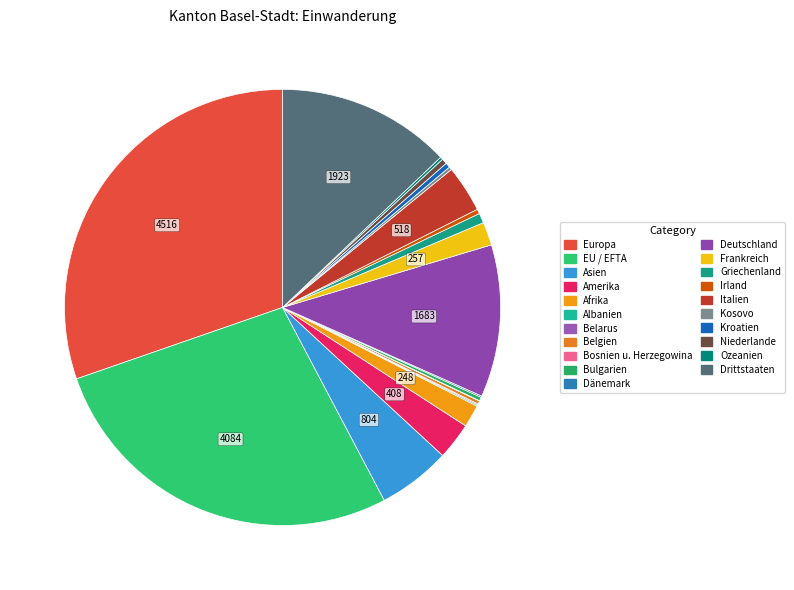

How many slices are in this pie chart?

21